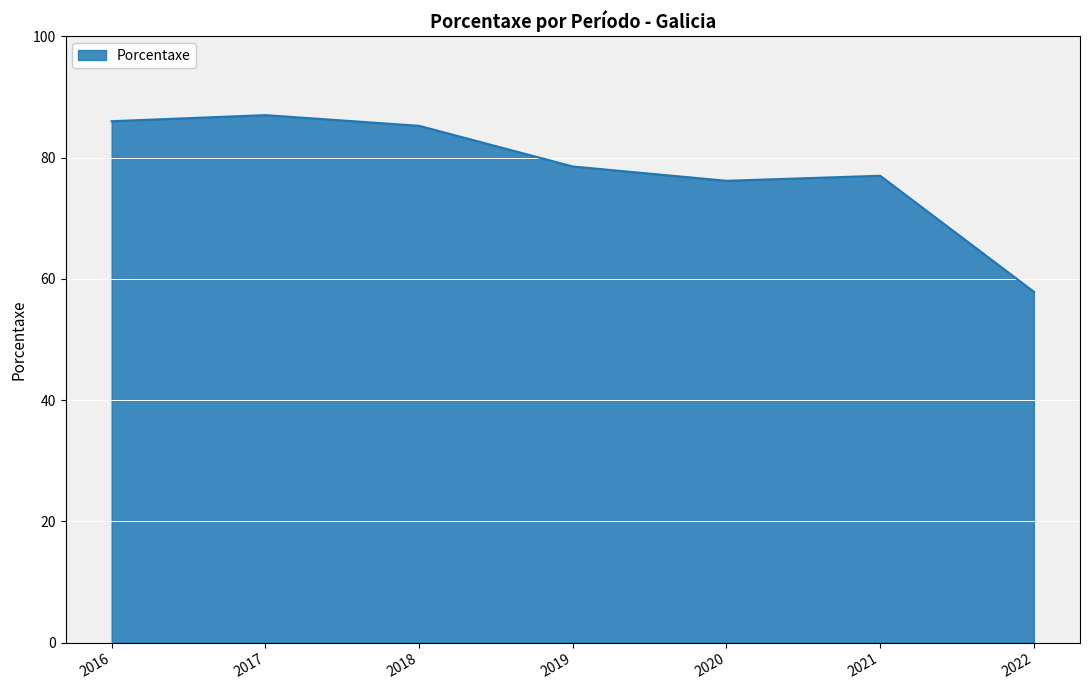

Which label corresponds to the largest value in the chart?

2017